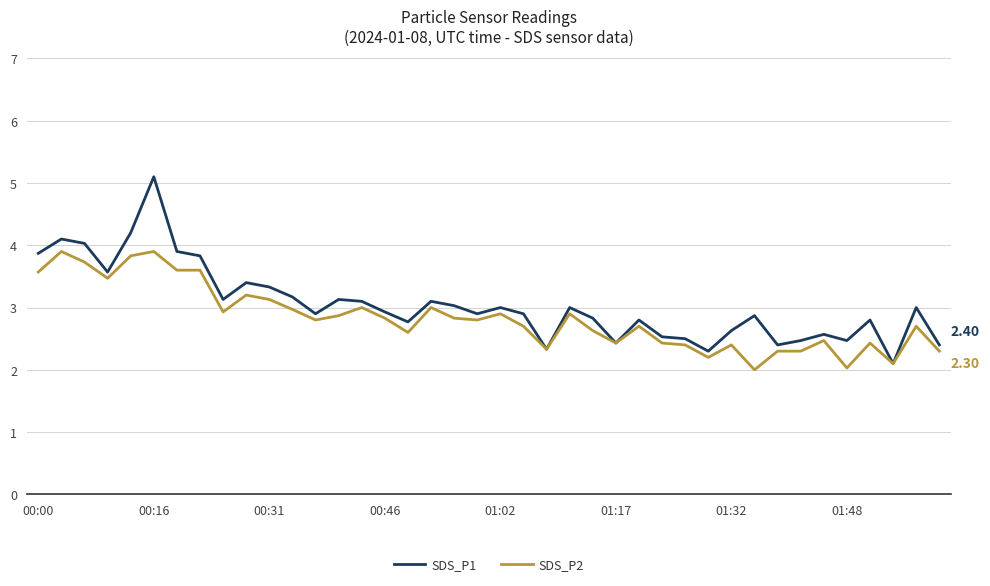

List the series in order of their peak value, highest first.

SDS_P1, SDS_P2